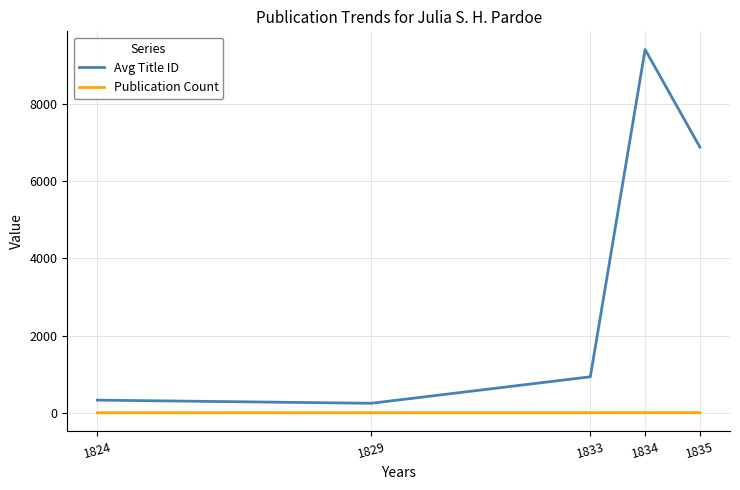

True or false: Avg Title ID has a value of 5295 at 1834.

False